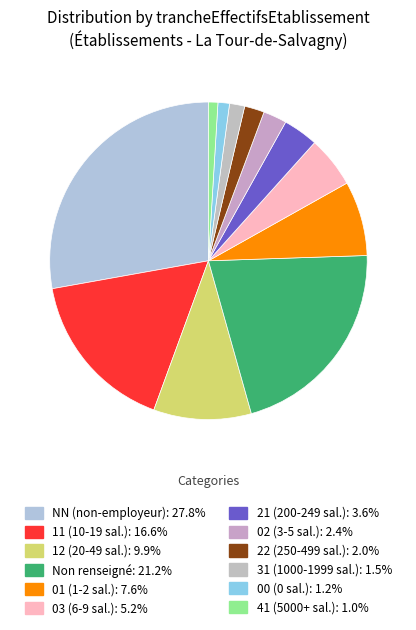

Count the number of slices in the pie.

12